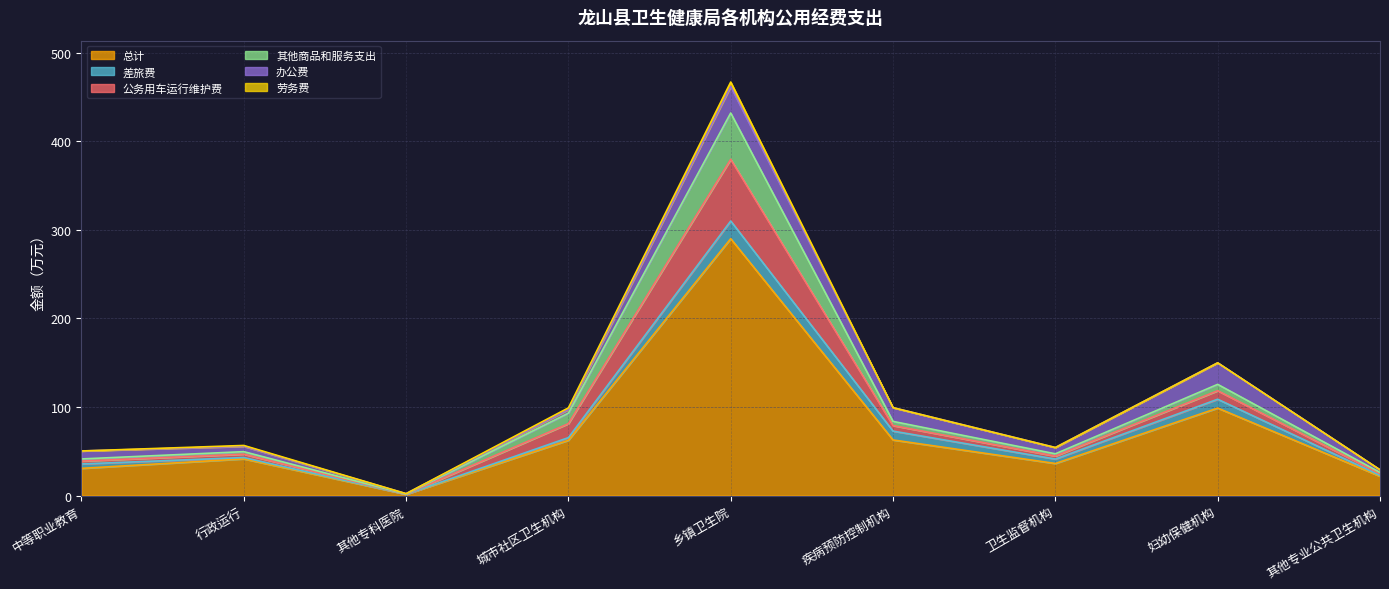

In 公务用车运行维护费, how many points are lower than both neighbors (excluding endpoints)?

2